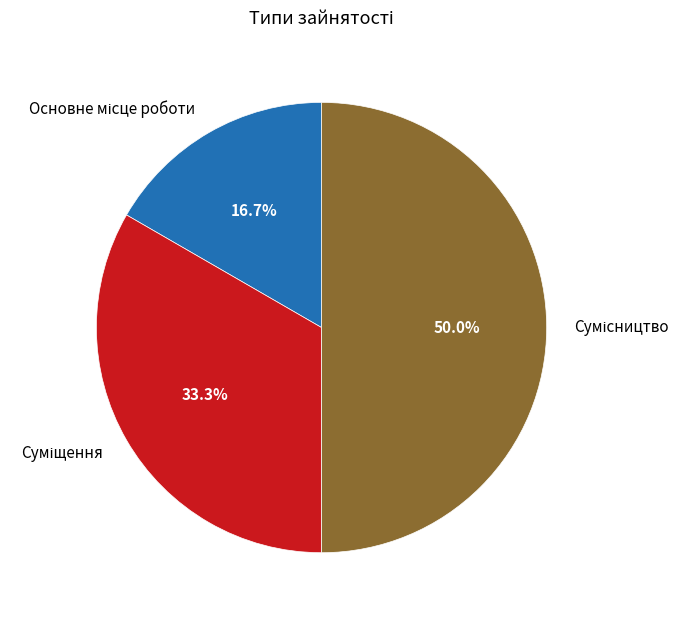

What is the smallest slice in the pie chart?

Основне місце роботи